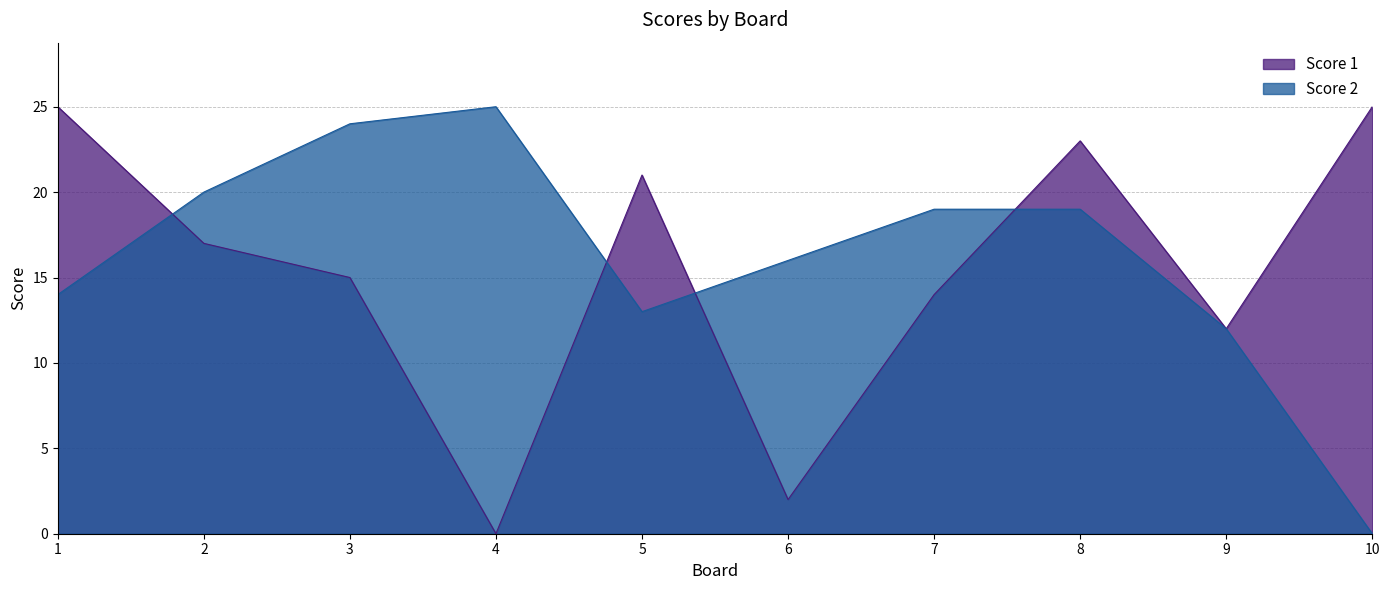

Which series has the largest range (max minus min)?

Score 1